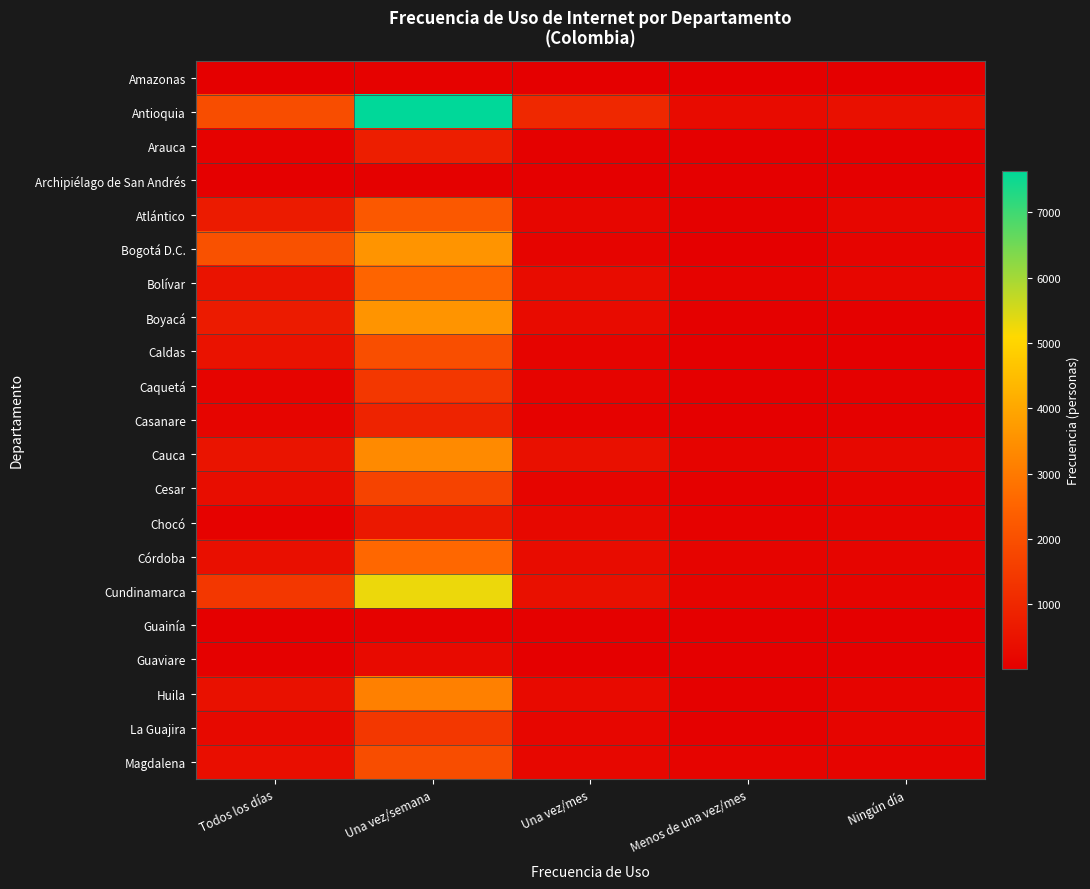

Rank the series by their maximum value, from highest to lowest.

Antioquia, Cundinamarca, Boyacá, Bogotá D.C., Cauca, Huila, Córdoba, Bolívar, Atlántico, Caldas, Magdalena, Cesar, Caquetá, La Guajira, Casanare, Arauca, Chocó, Guaviare, Amazonas, Guainía, Archipiélago de San Andrés